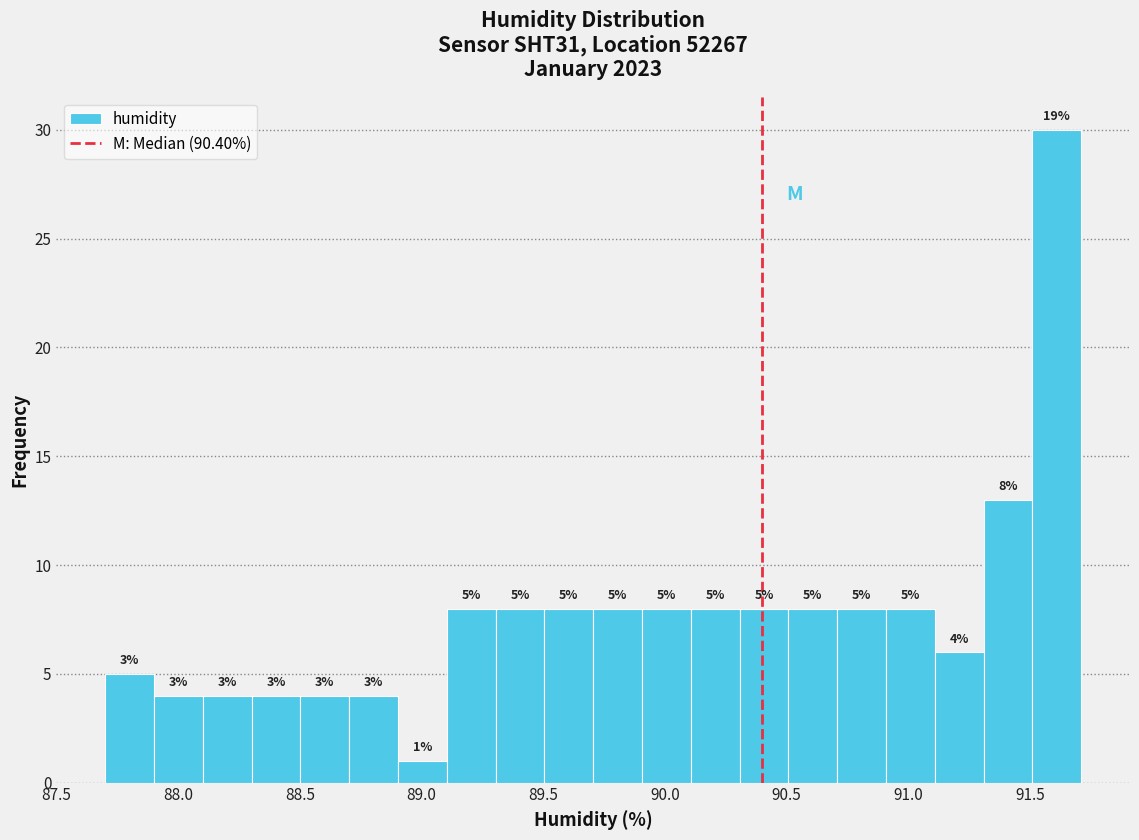

Over which range of the x-axis is the bar tallest?

91.5 to 91.7